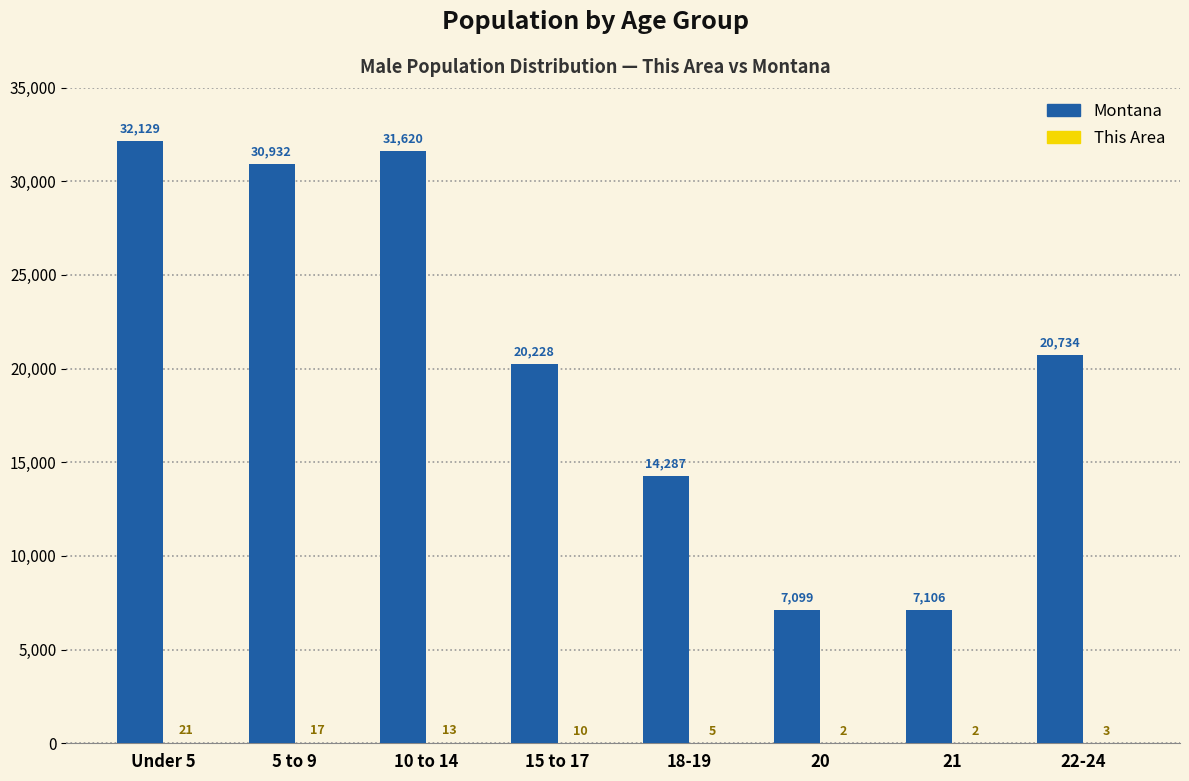

At which category is the sum across all series the highest?

Under 5